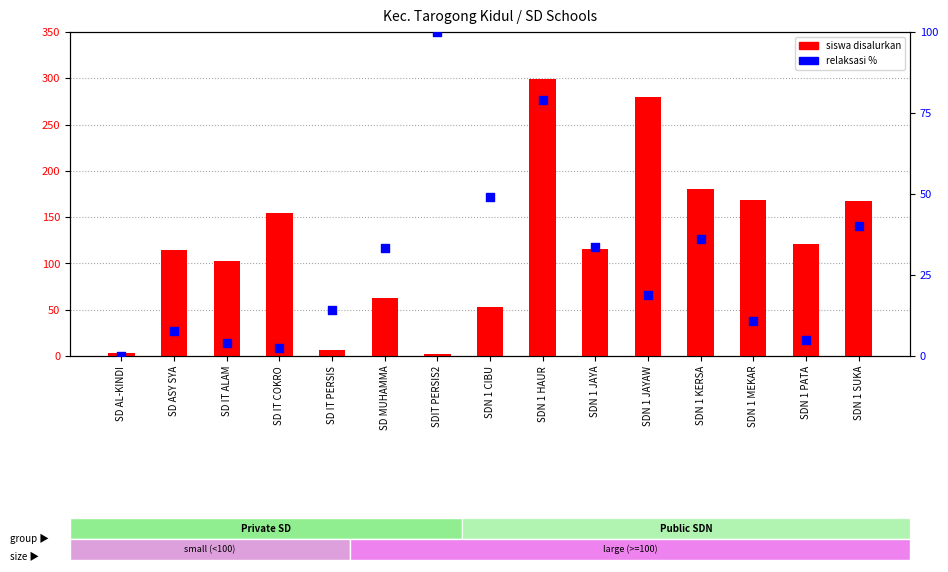

Is the value of siswa disalurkan at SD IT PERSIS greater than the value of pemberian relaksasi % at SDN 1 JAYA?

No